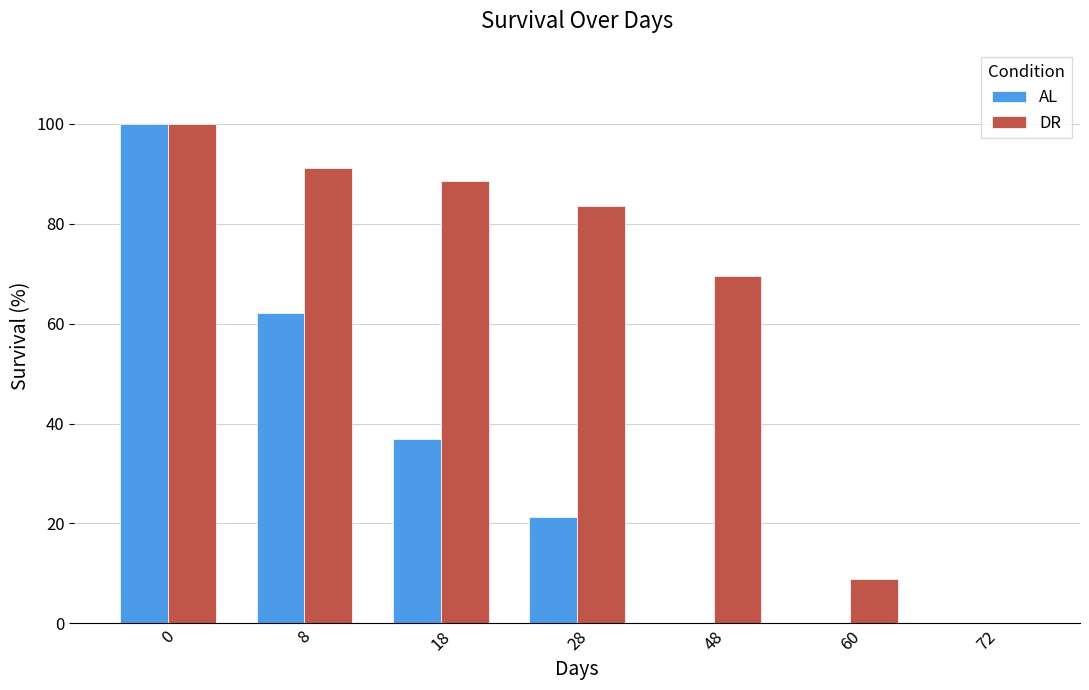

Is the value of DR at 18 greater than the value of AL at 60?

Yes